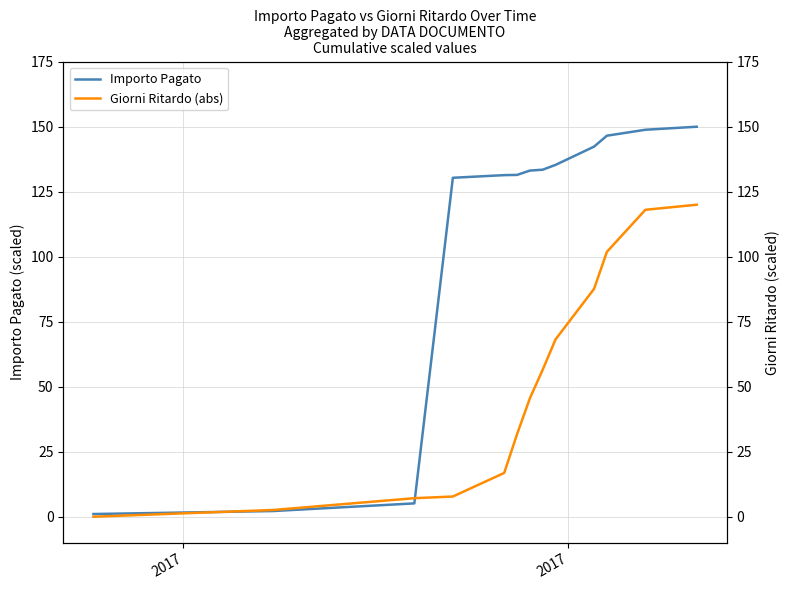

What is the maximum value for Importo Pagato?

150.0